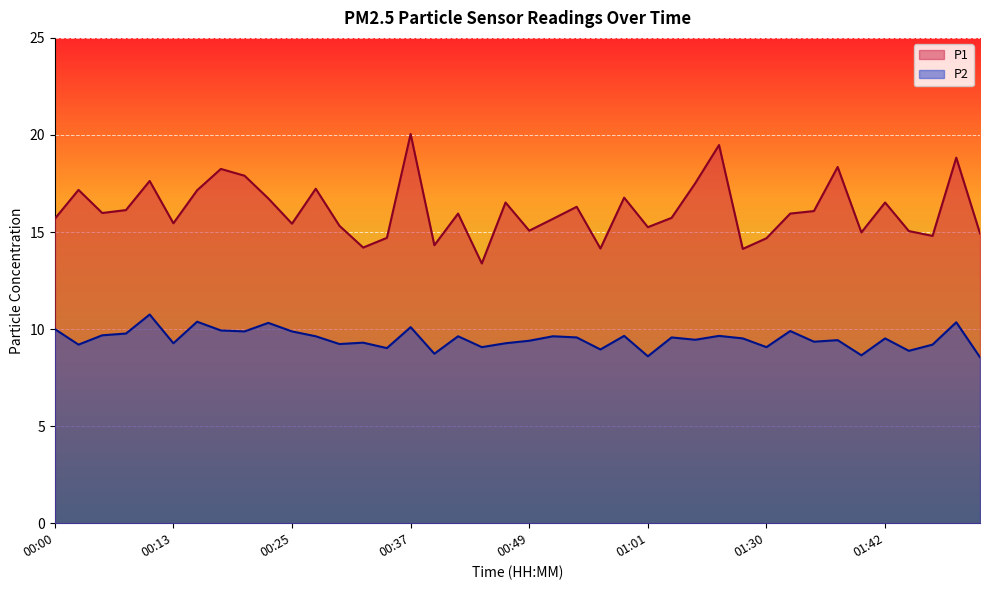

At which label does P2 first exceed 9?

00:00